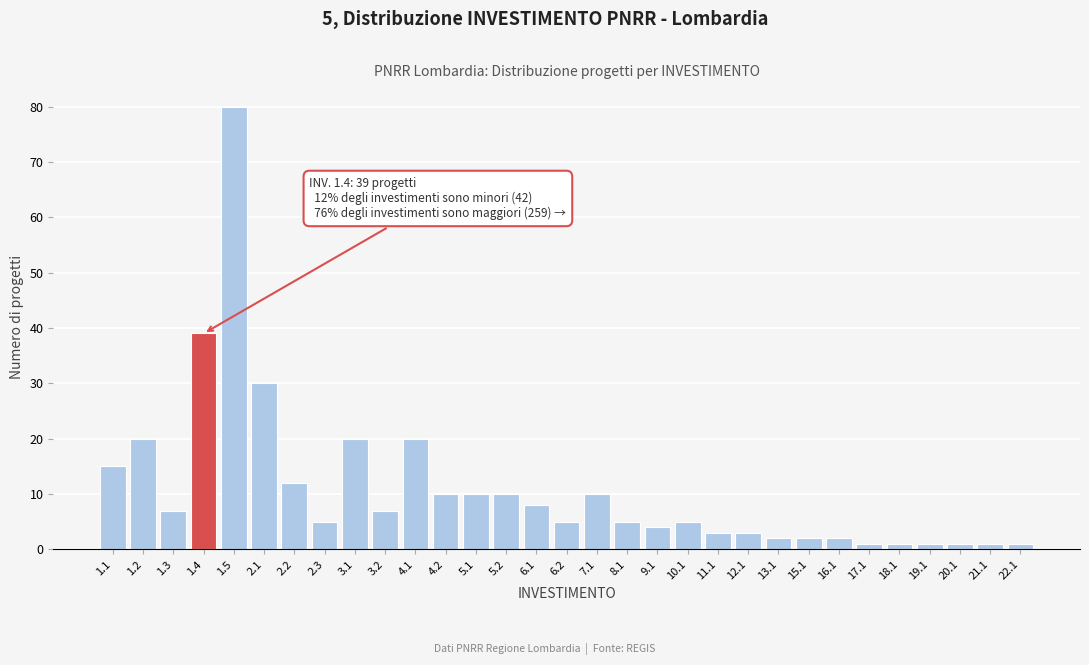

What is the label of the 24th bar from the left?

15.1